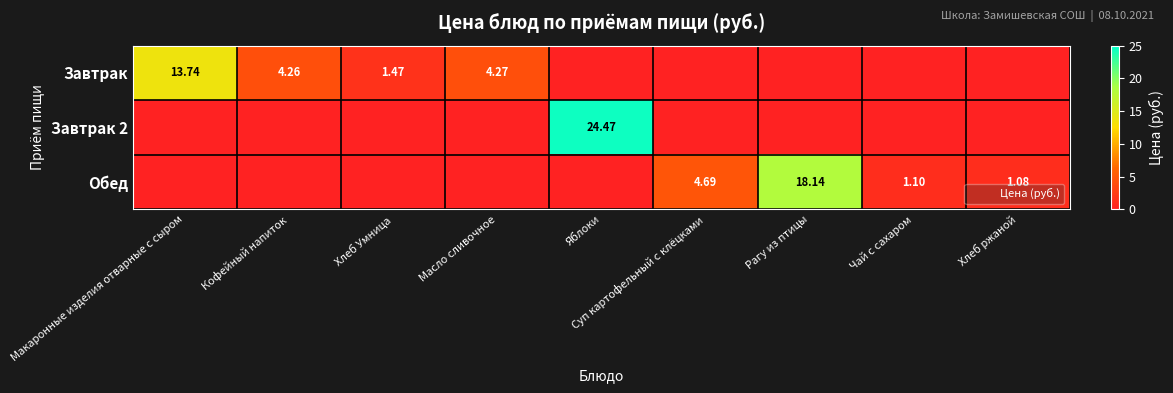

What is the sum of all Обед values?

25.0